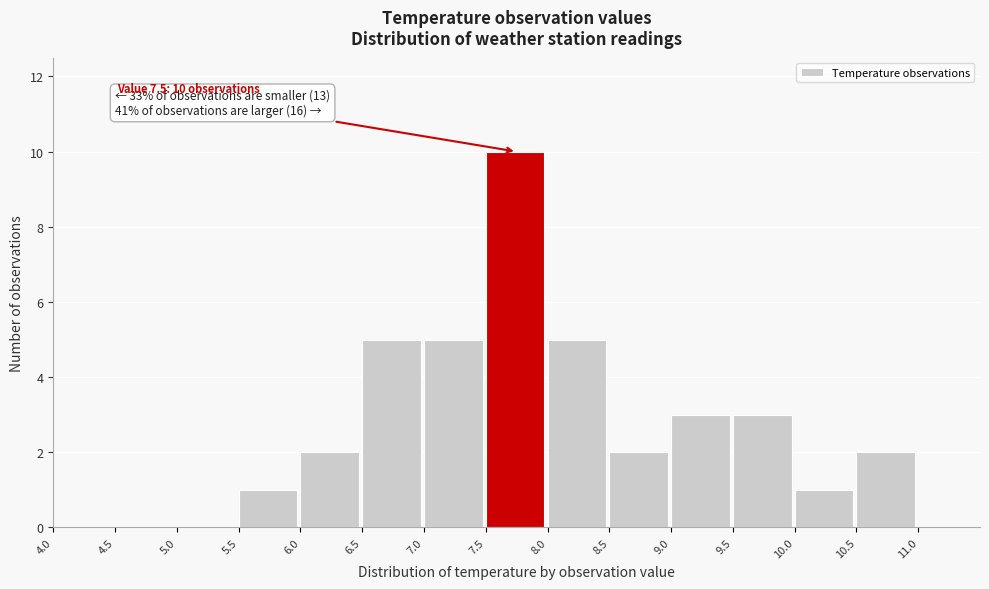

Which range on the x-axis has the tallest bar?

7.5 to 8.0